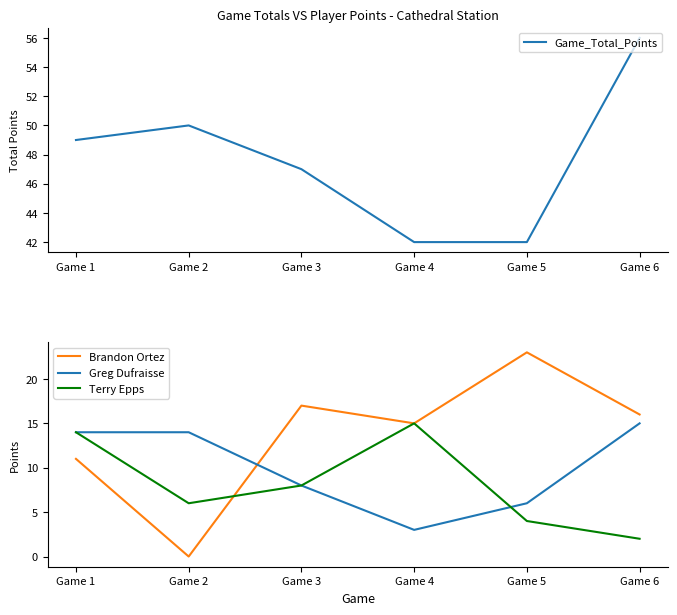

What are all the series names shown in the legend?

Game_Total_Points, Brandon Ortez, Greg Dufraisse, Terry Epps